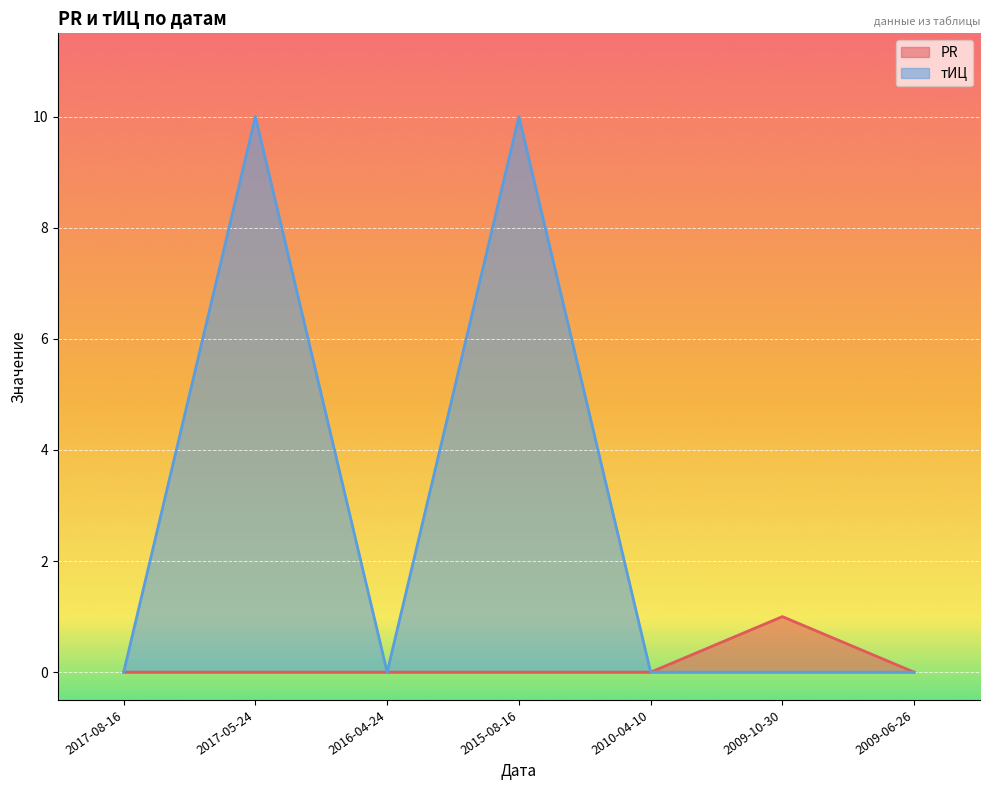

What is the sum of all тИЦ values?

20